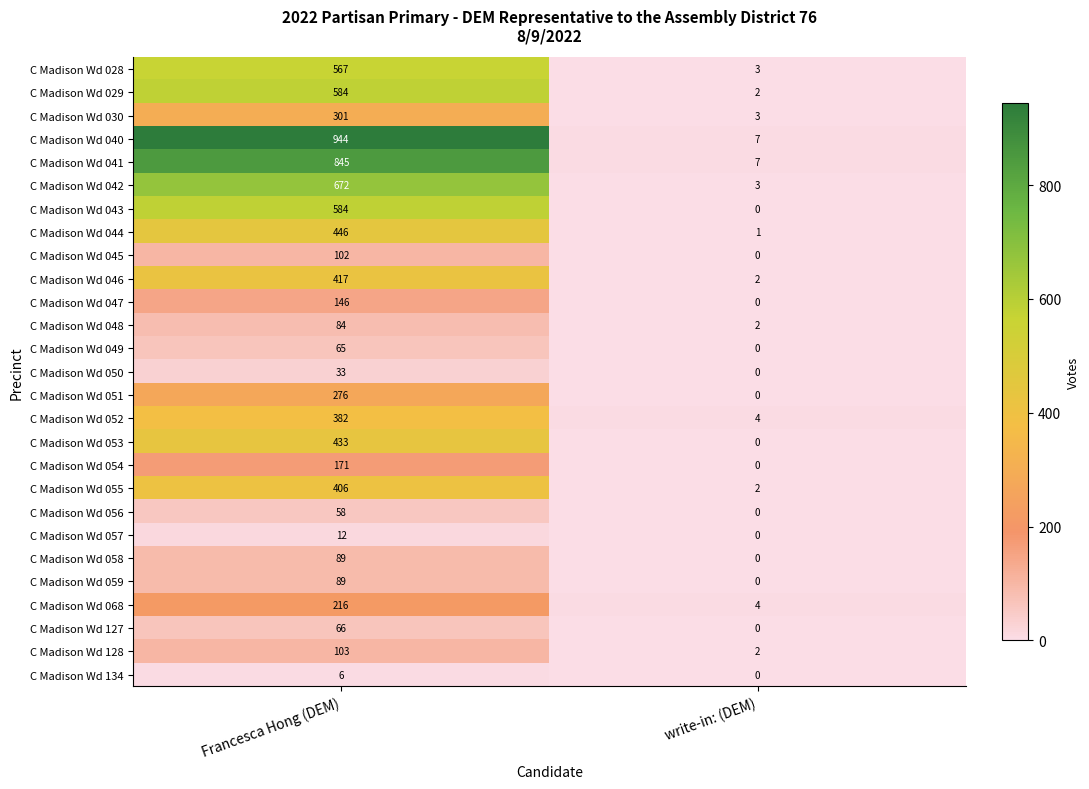

Which series has the largest range (max minus min)?

C Madison Wd 040